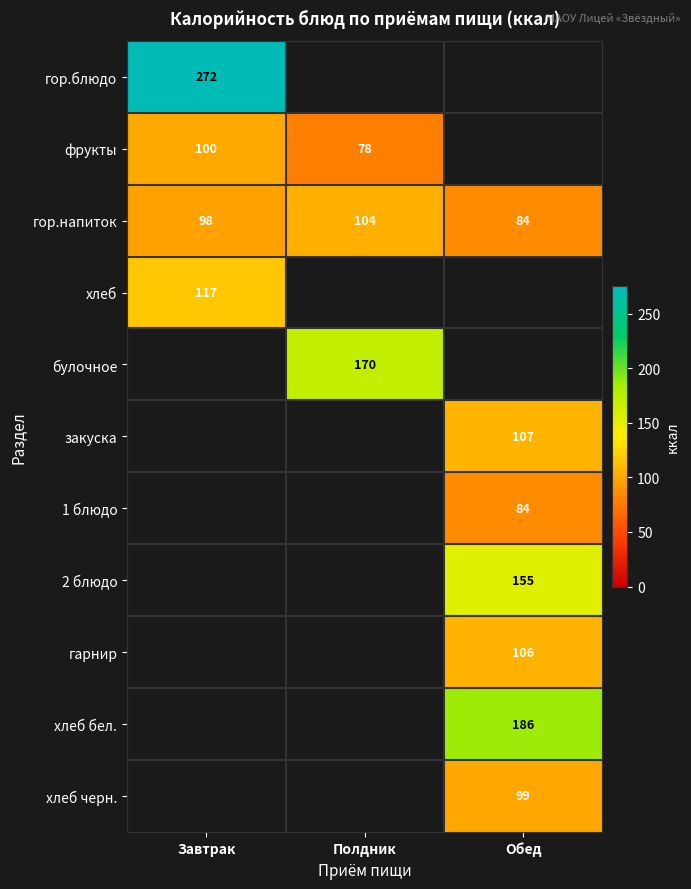

Between Полдник and Завтрак, which is larger?

Завтрак